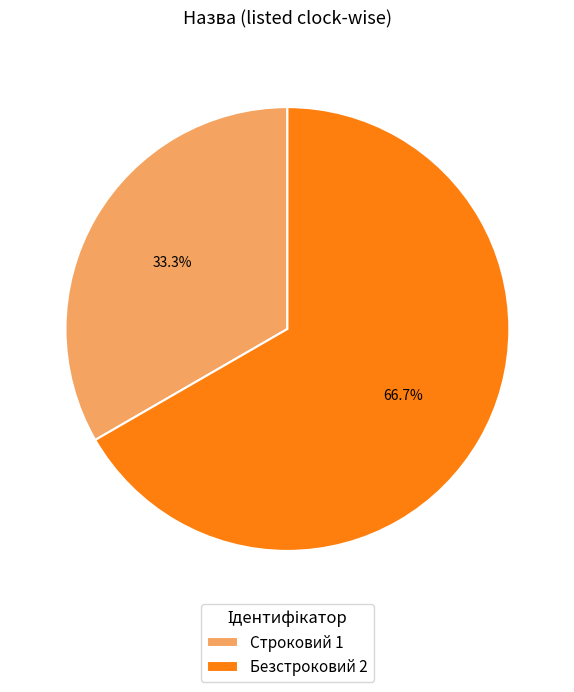

To the nearest percent, what is the combined percentage of Строковий and Безстроковий?

100%